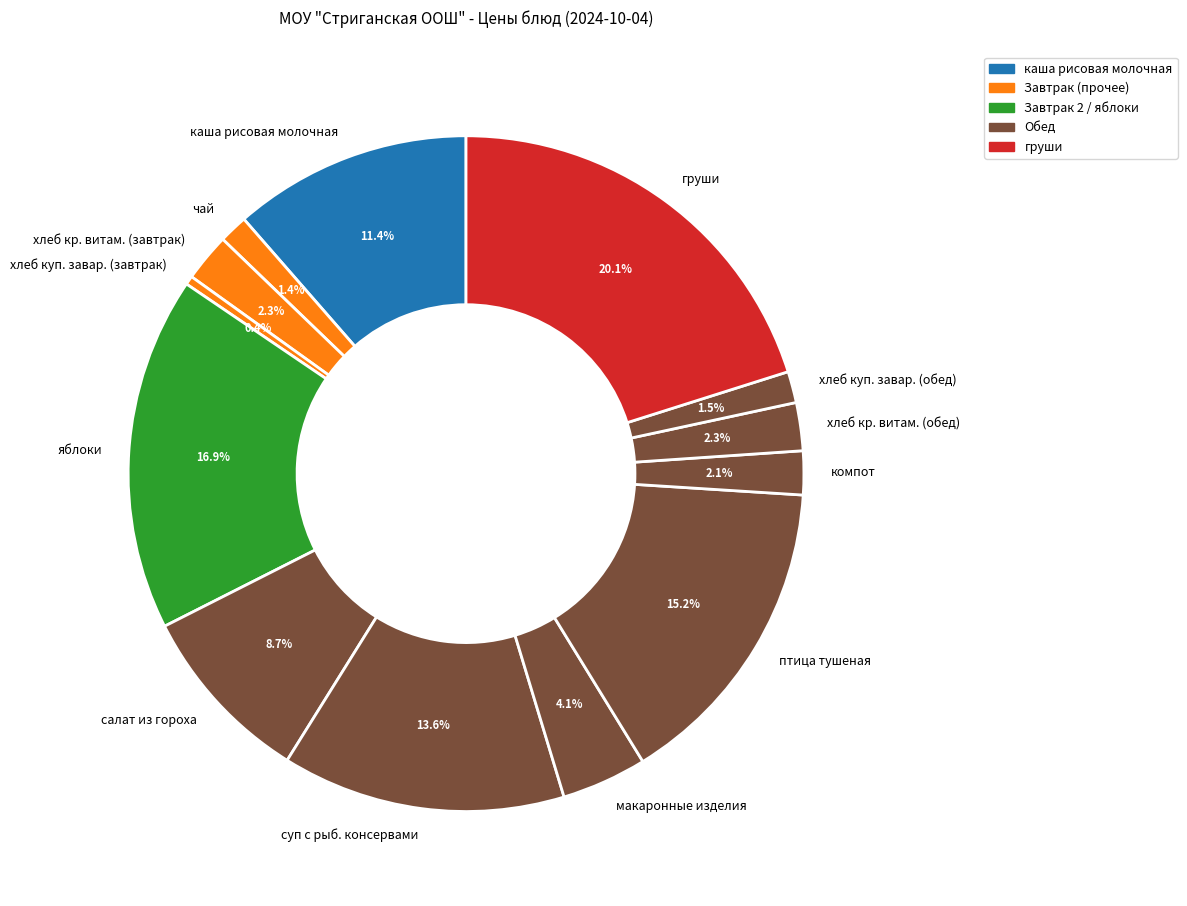

Approximately how many times larger is the value at компот compared to хлеб кр. витам. (завтрак)?

0.9